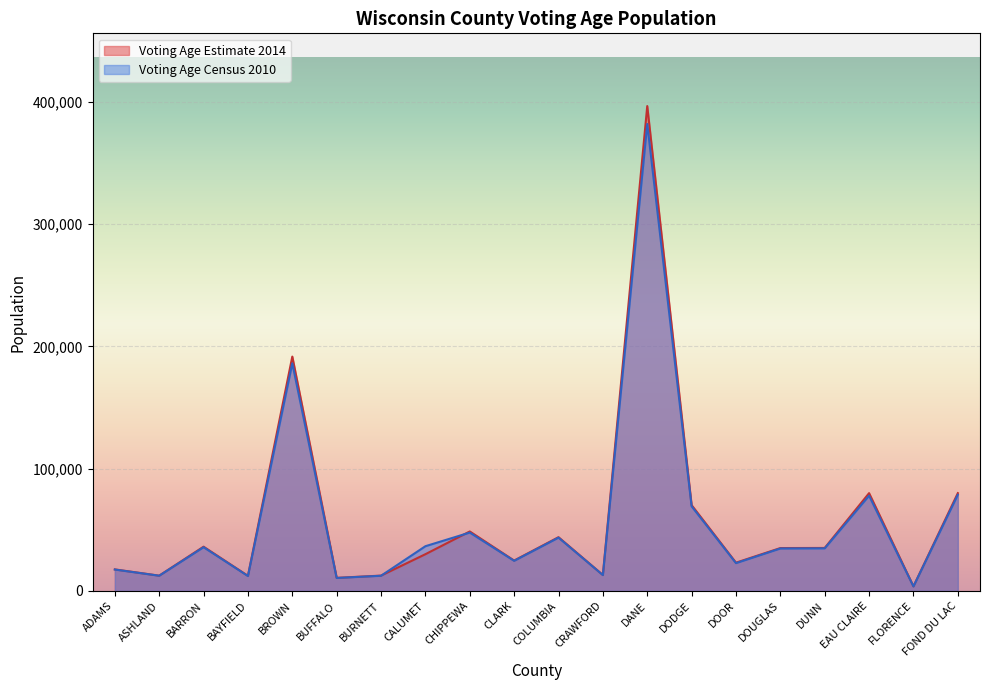

What is the difference between the maximum and minimum values in the Voting Age Estimate 2014 series?

392935